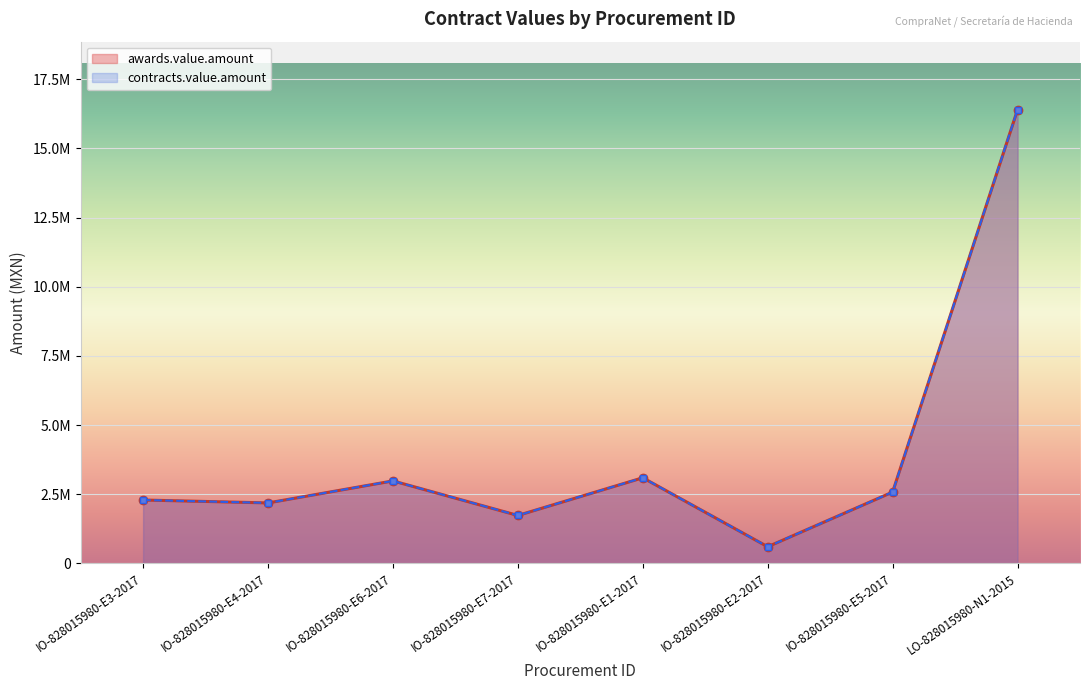

Reading left to right, what are all the values shown in this chart?

awards.value.amount: IO-828015980-E3-2017=2293165.0	IO-828015980-E4-2017=2187436.1	IO-828015980-E6-2017=2983104.4	IO-828015980-E7-2017=1734272.2	IO-828015980-E1-2017=3096804.0	IO-828015980-E2-2017=603161.6	IO-828015980-E5-2017=2580068.0	LO-828015980-N1-2015=16401341.2
contracts.value.amount: IO-828015980-E3-2017=2293165.0	IO-828015980-E4-2017=2187436.1	IO-828015980-E6-2017=2983104.4	IO-828015980-E7-2017=1734272.2	IO-828015980-E1-2017=3096804.0	IO-828015980-E2-2017=603161.6	IO-828015980-E5-2017=2580068.0	LO-828015980-N1-2015=16401341.2